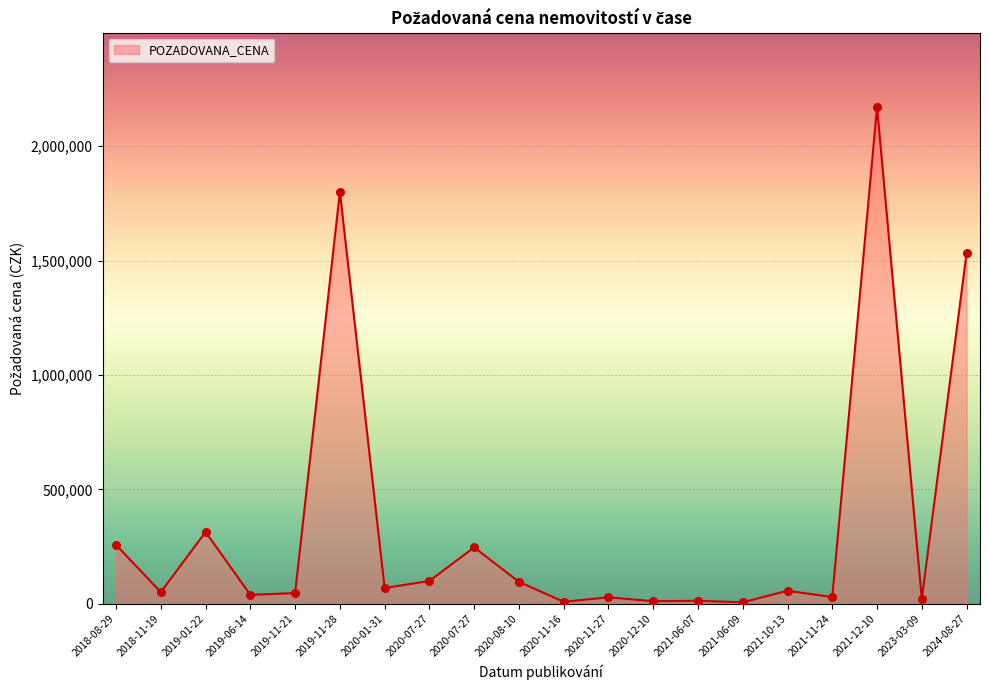

Approximately how many times larger is the value at 2021-12-10 compared to 2024-08-27?

1.4